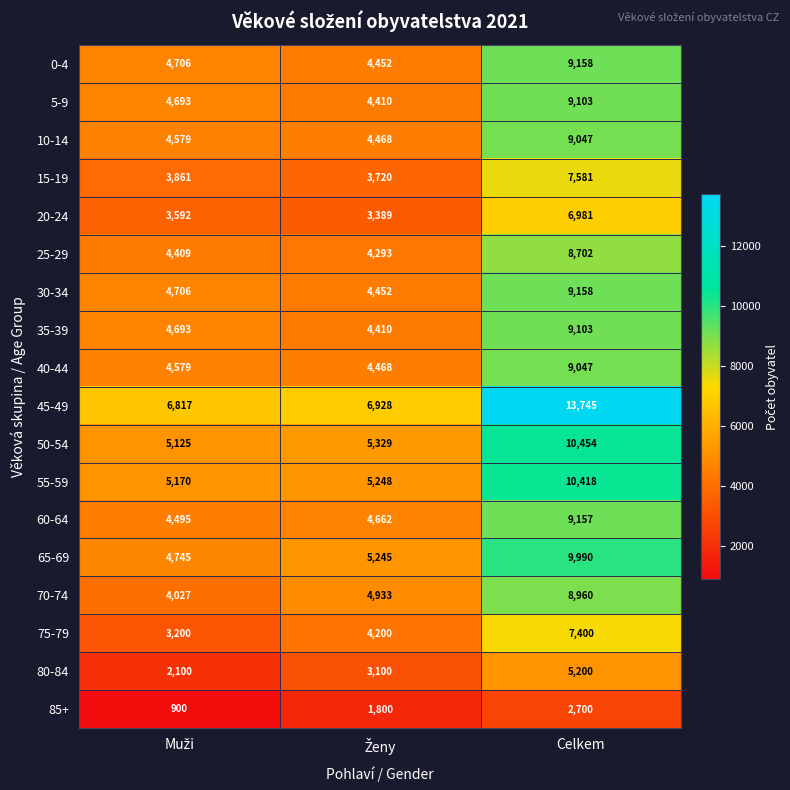

What is the difference between the highest and lowest values at Celkem?

11045